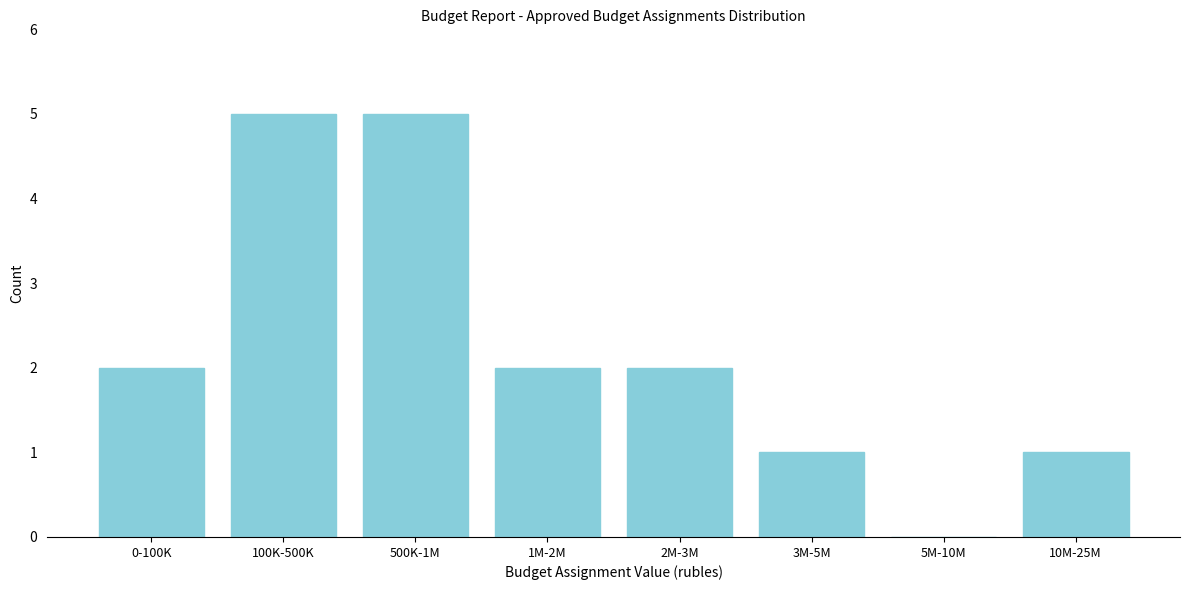

Reading left to right, transcribe all the data shown in this chart.

0-100K=2	100K-500K=5	500K-1M=5	1M-2M=2	2M-3M=2	3M-5M=1	5M-10M=0	10M-25M=1